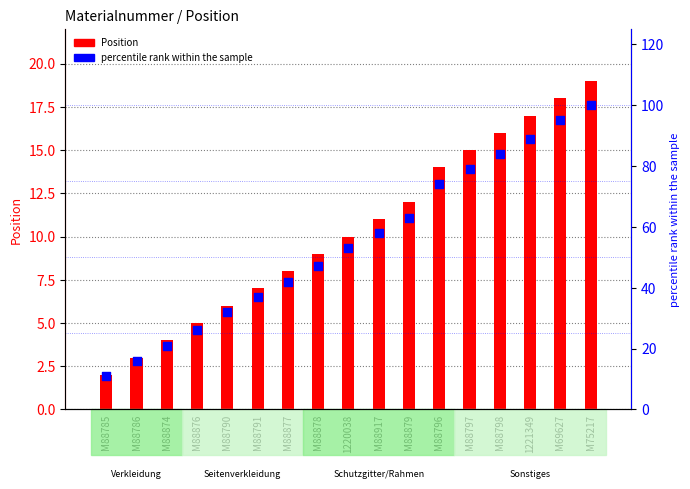

What is the total value across all series at M88879?

75